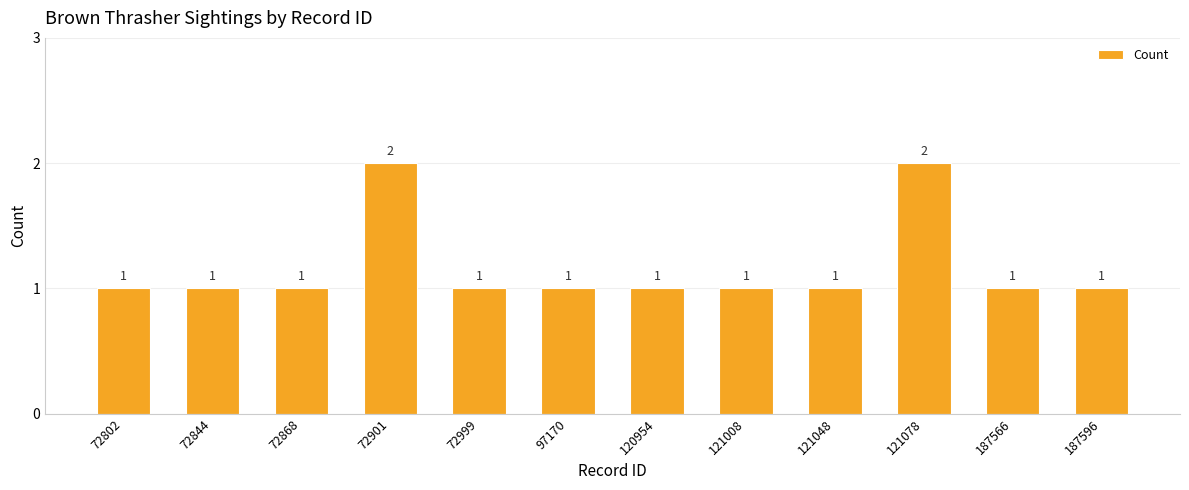

Count the values in the range 1 to 2.

12